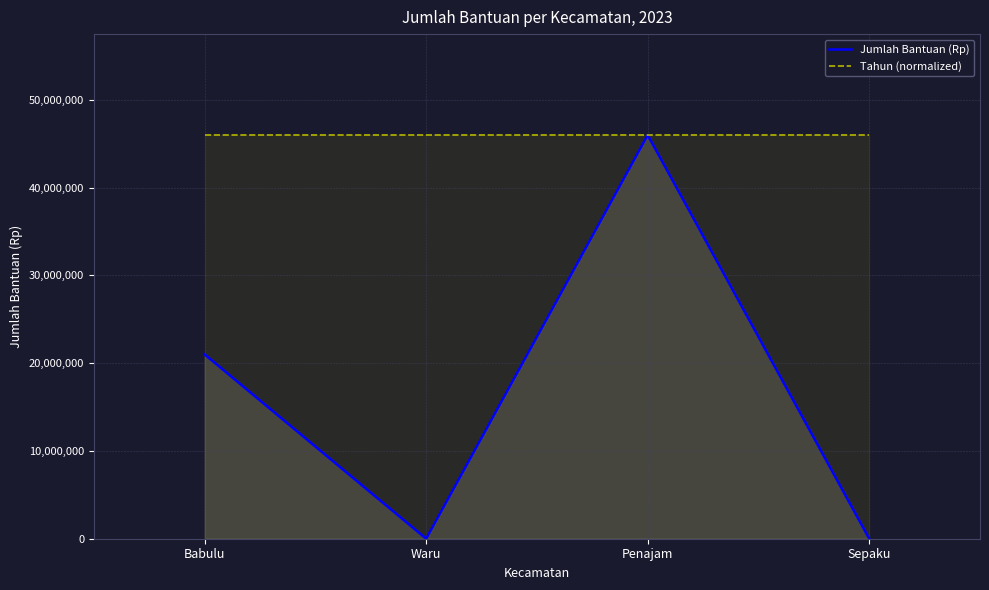

How many lines are shown in the chart?

2